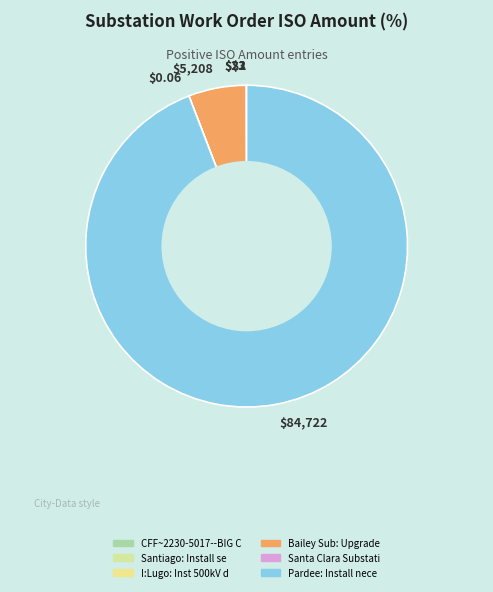

Which category accounts for the majority?

$84,722